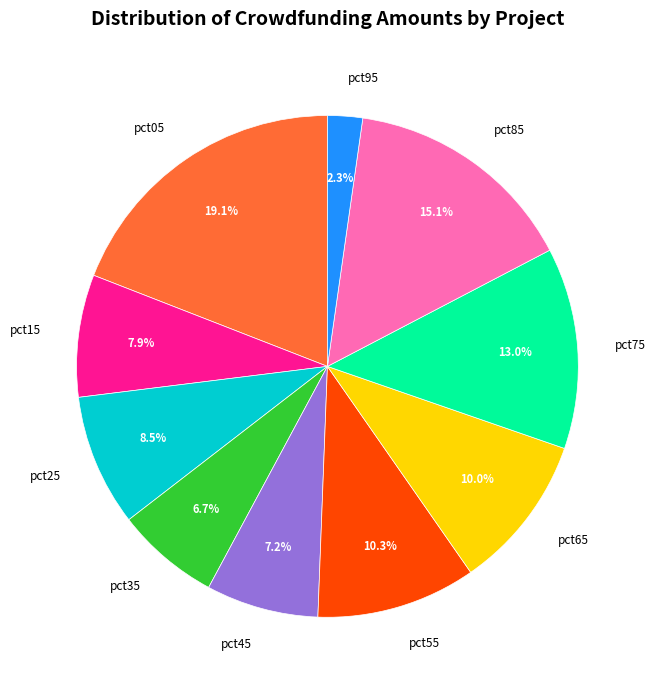

Is there a majority slice in this chart?

No